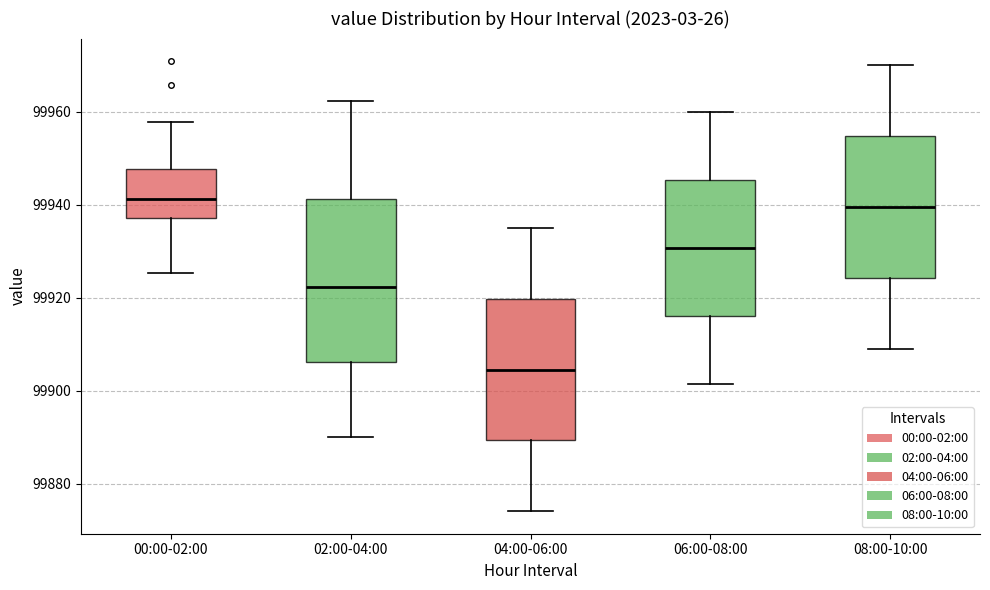

Reading left to right, read every box against the y-axis: the position of its median line, the range the box covers, and the ends of its whiskers. The values are not printed on the chart, so give them approximately, as read against the axis.

00:00-02:00: median 99942, box 99938 to 99948, whiskers 99926 to 99958
02:00-04:00: median 99922, box 99906 to 99942, whiskers 99890 to 99962
04:00-06:00: median 99904, box 99890 to 99920, whiskers 99874 to 99936
06:00-08:00: median 99930, box 99916 to 99946, whiskers 99902 to 99960
08:00-10:00: median 99940, box 99924 to 99954, whiskers 99910 to 99970